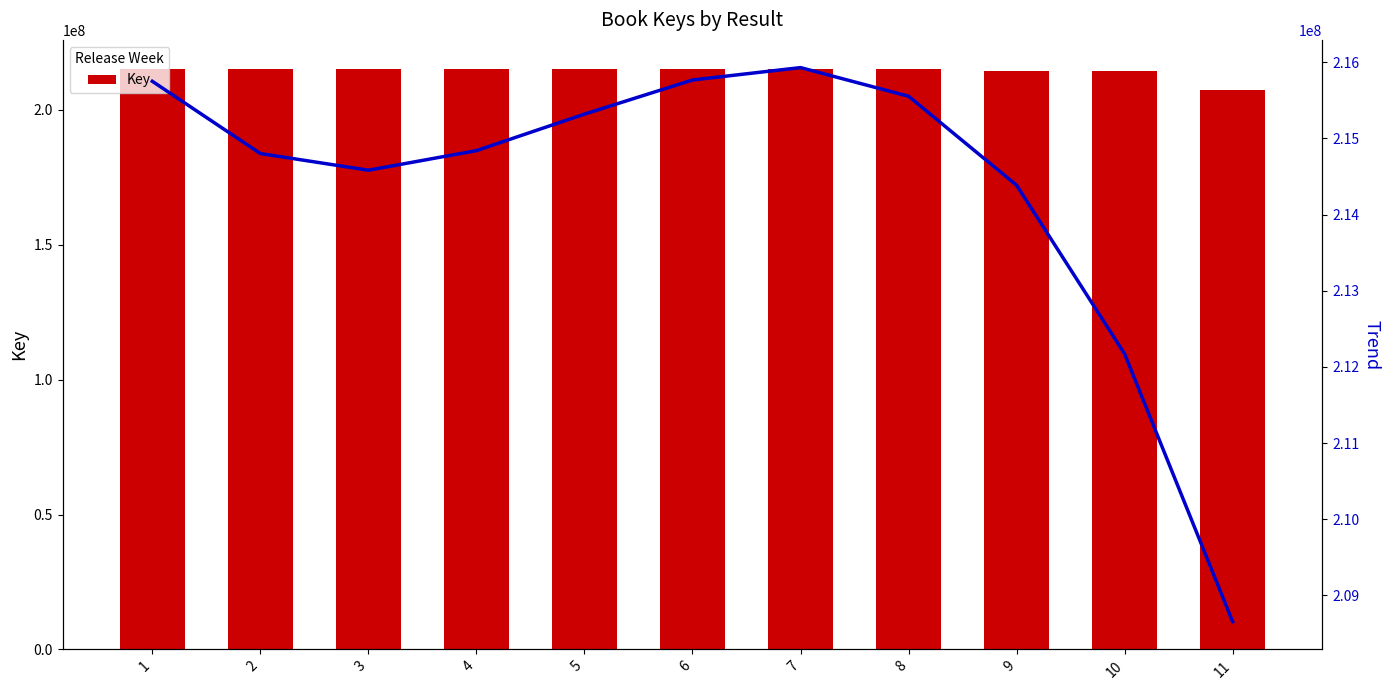

What is the sum of all Trend values?

2357744960.0